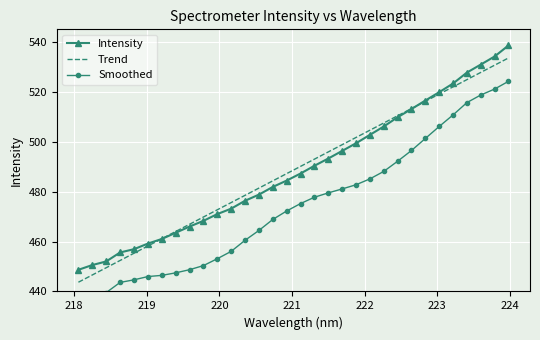

What is the minimum value for Intensity?

448.7